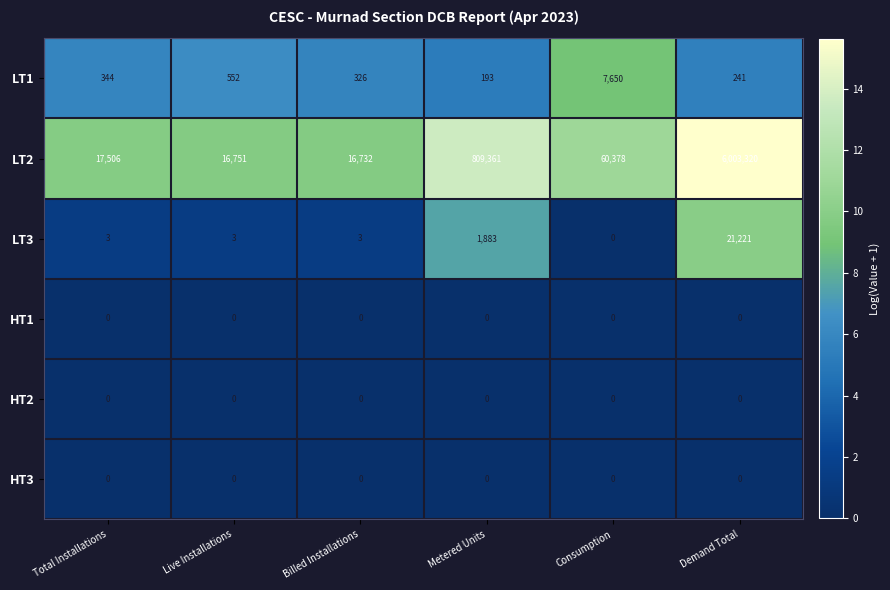

At which category is the sum across all series the highest?

Demand Total